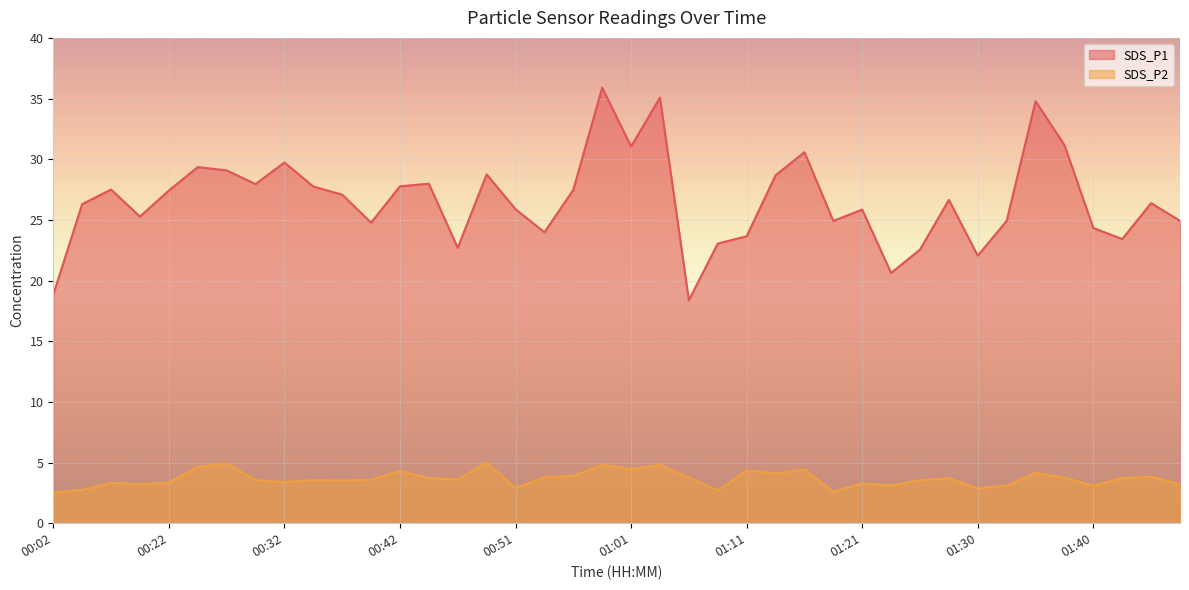

Count the number of data series in this chart.

2